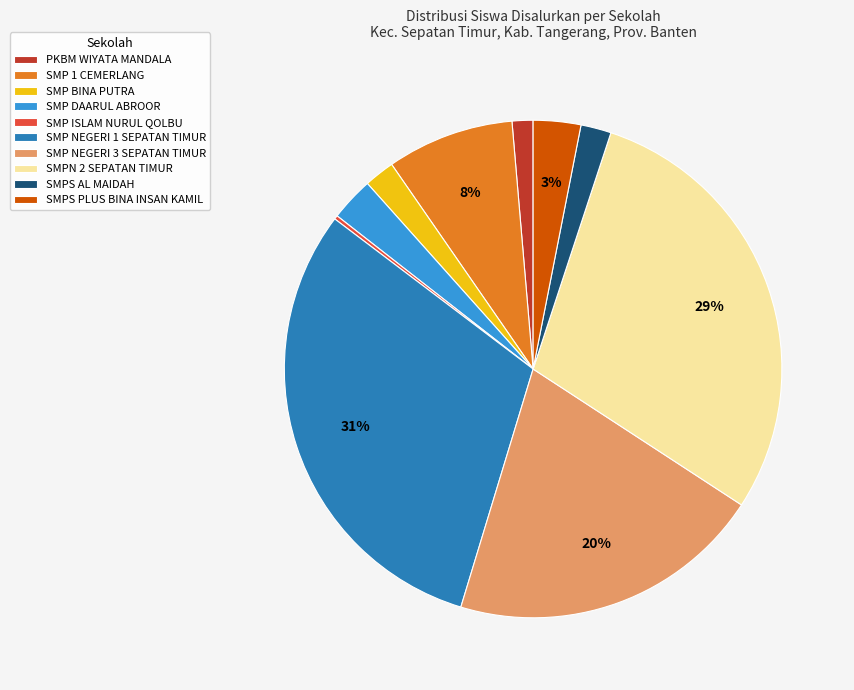

What is the largest slice in the pie chart?

SMP NEGERI 1 SEPATAN TIMUR